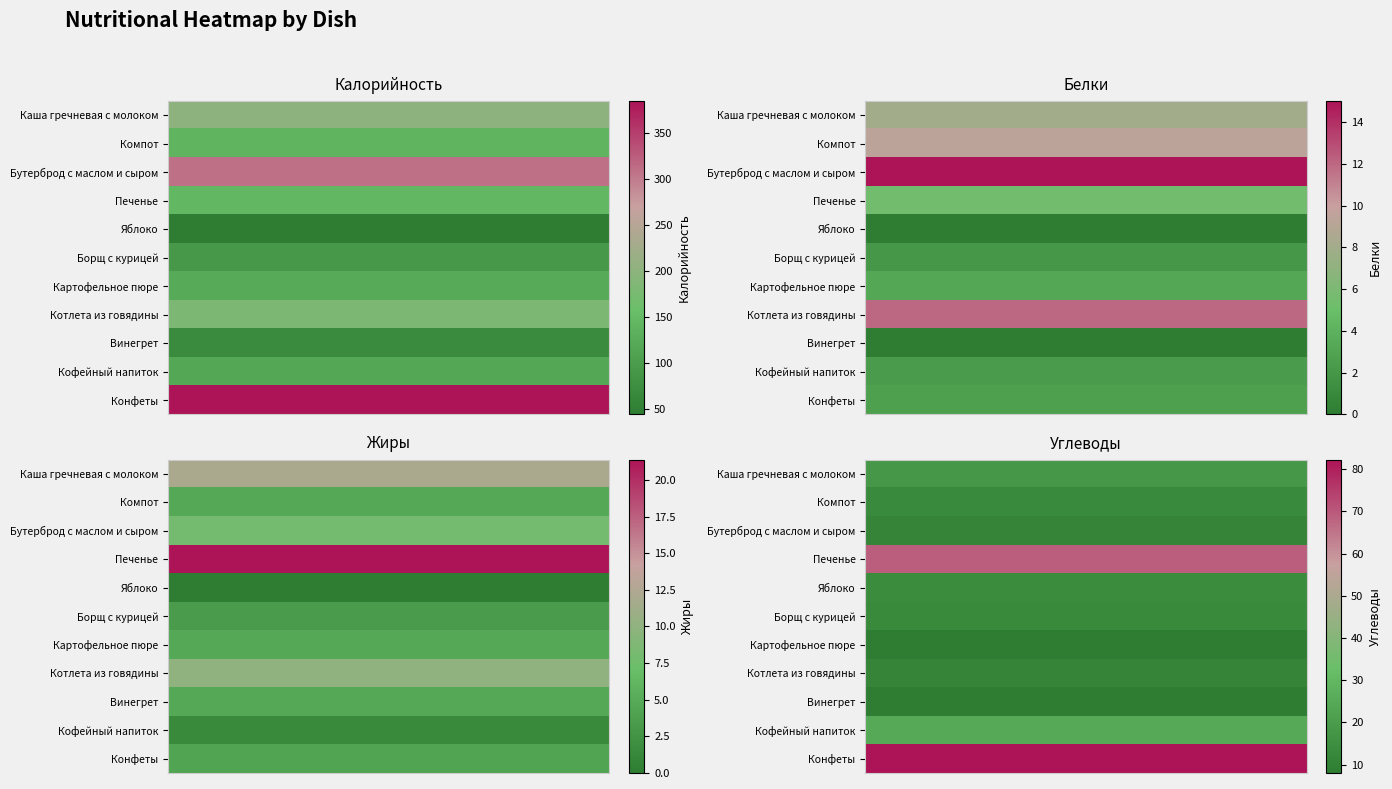

What is the difference between the maximum and minimum values in the Картофельное пюре series?

120.6